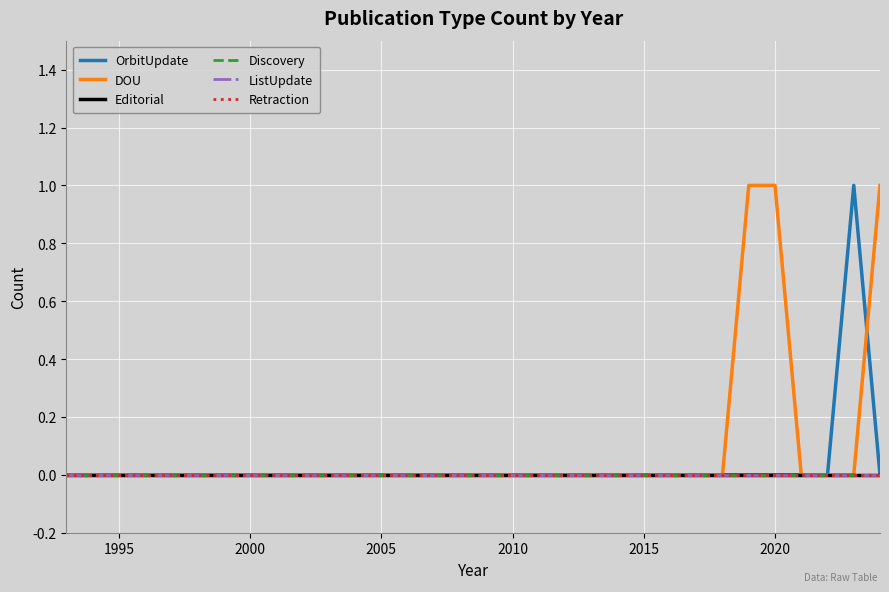

Rank the series by their maximum value, from lowest to highest.

Editorial, Discovery, ListUpdate, Retraction, OrbitUpdate, DOU